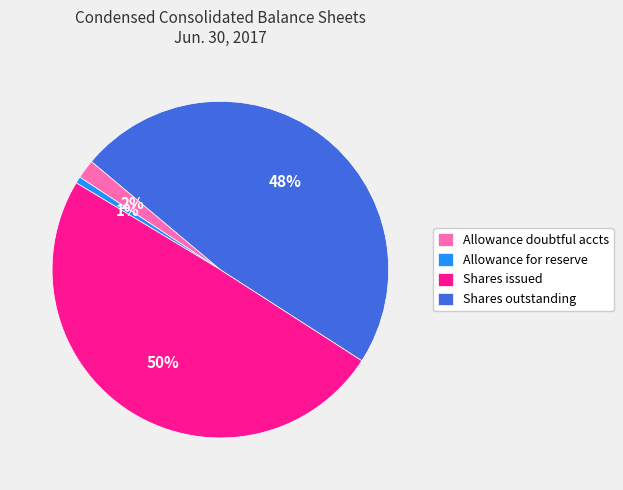

Which slice is the largest?

Shares issued